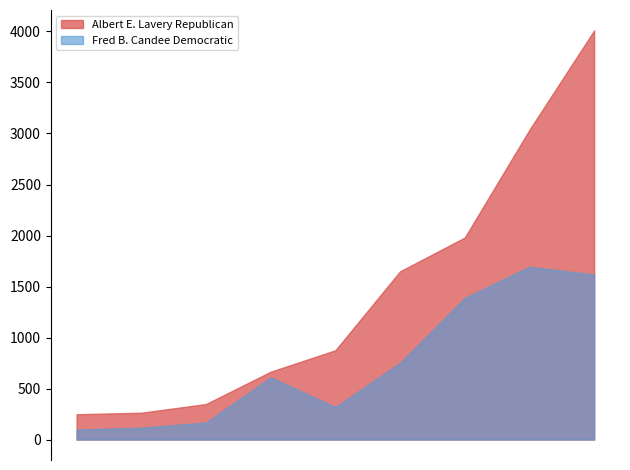

How many values in the Fred B. Candee Democratic series are below 610?

4